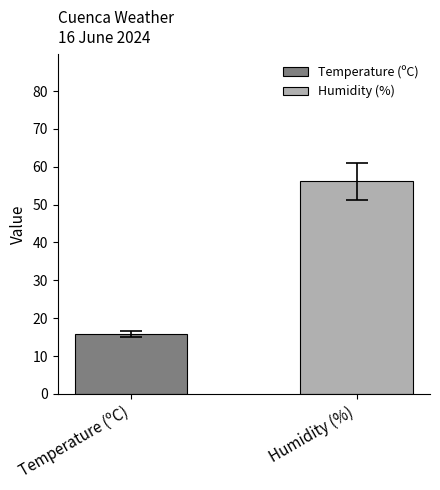

Which has a higher value, Humidity (%) or Temperature (ºC)?

Humidity (%)